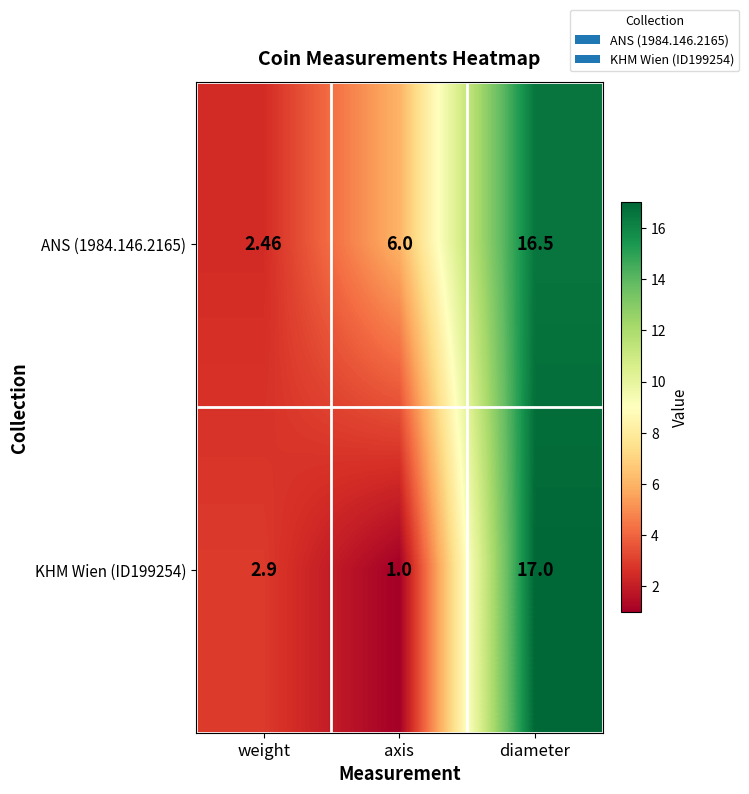

Count the number of data series in this chart.

2